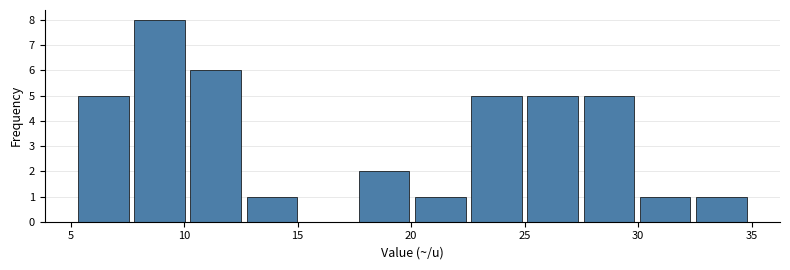

What is the height of the bar covering 12.5 to 15.0 on the x-axis? Neither the bar edges nor the heights are printed on the chart, so give them approximately, as read against the axes.

1